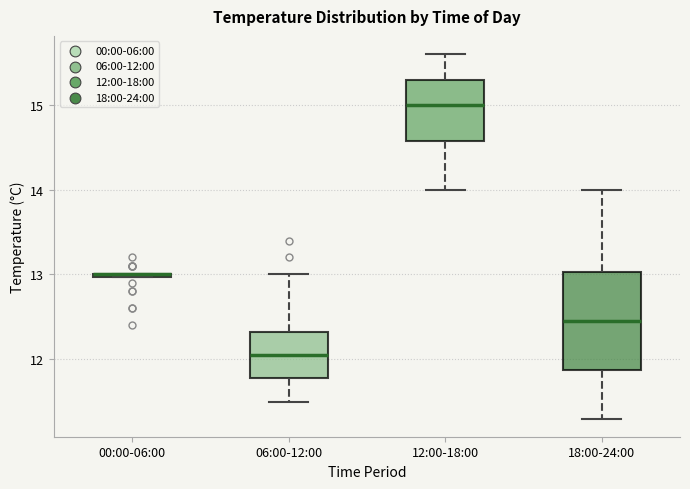

Reading left to right, read every box against the y-axis: the position of its median line, the range the box covers, and the ends of its whiskers. The values are not printed on the chart, so give them approximately, as read against the axis.

00:00-06:00: box collapsed to a line at 13.0, whiskers 13.0 to 13.0
06:00-12:00: median 12.1, box 11.8 to 12.3, whiskers 11.5 to 13.0
12:00-18:00: median 15.0, box 14.6 to 15.3, whiskers 14.0 to 15.6
18:00-24:00: median 12.5, box 11.9 to 13.0, whiskers 11.3 to 14.0